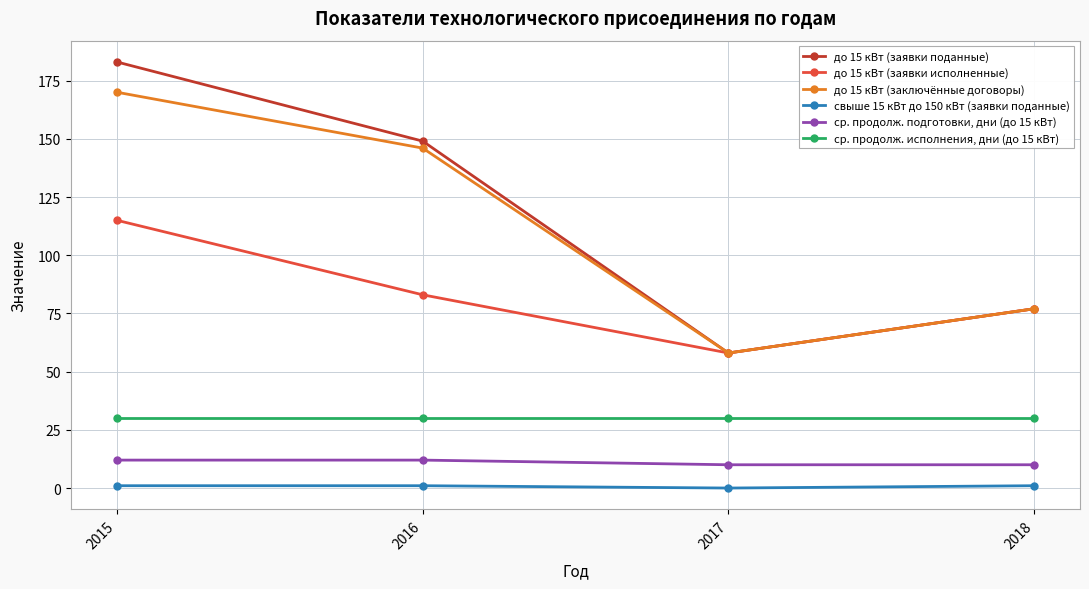

Count the до 15 кВт (заключённые договоры) values in the range 77 to 170.

3